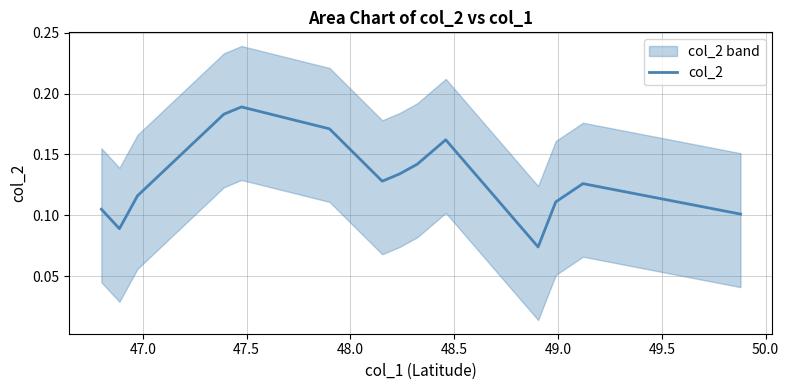

Does the chart have visible grid lines?

Yes